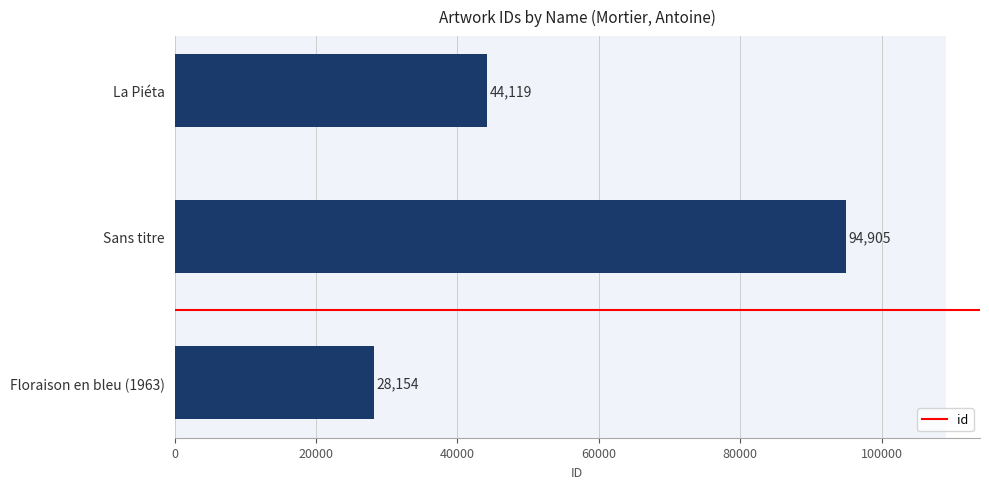

Count the number of data series in this chart.

1